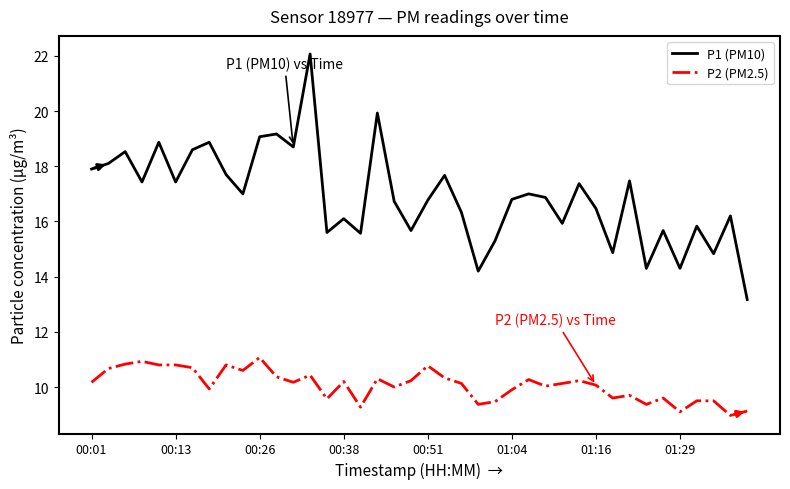

True or false: P1 (PM10) and P2 (PM2.5) cross at least once.

False